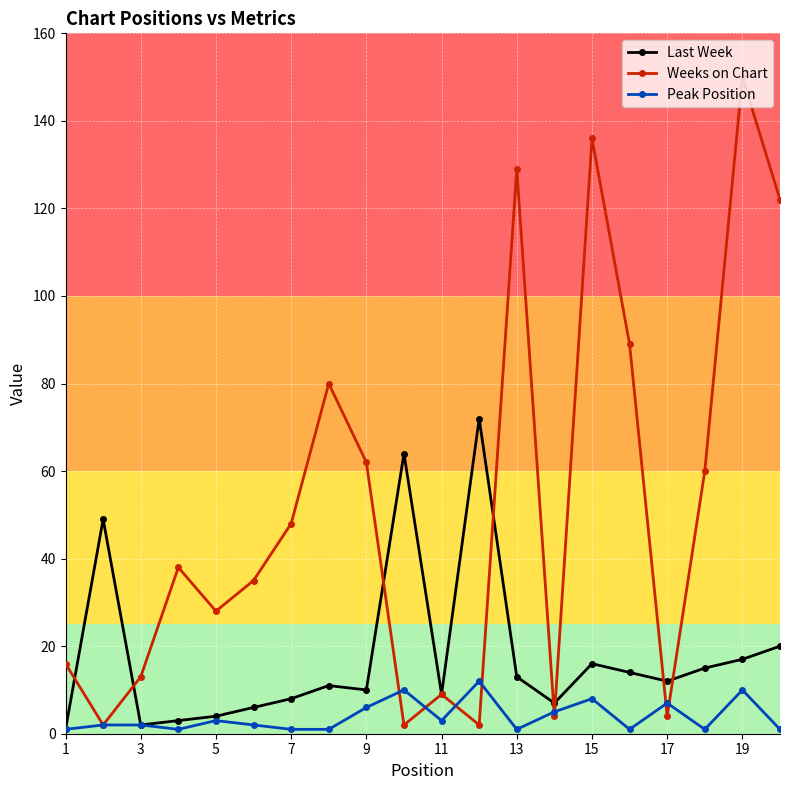

In Weeks on Chart, how many points are higher than both neighbors (excluding endpoints)?

6